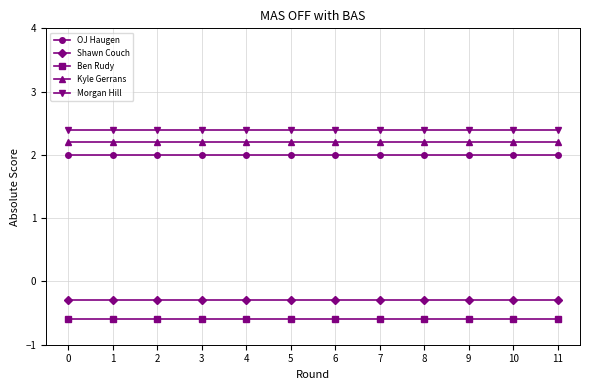

What is the difference between the highest and lowest values at 5?

3.0